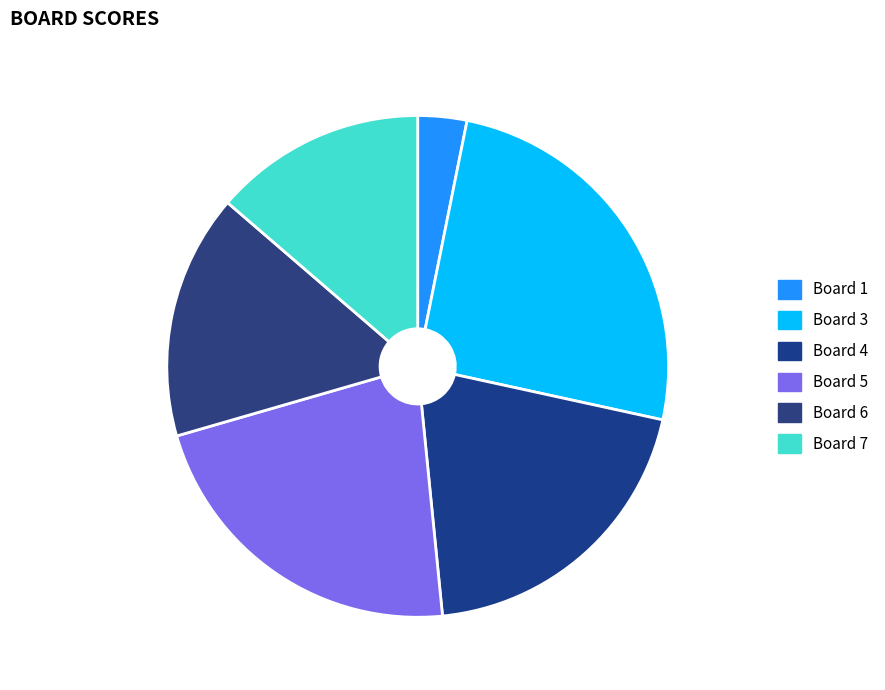

How many slices are in this pie chart?

6